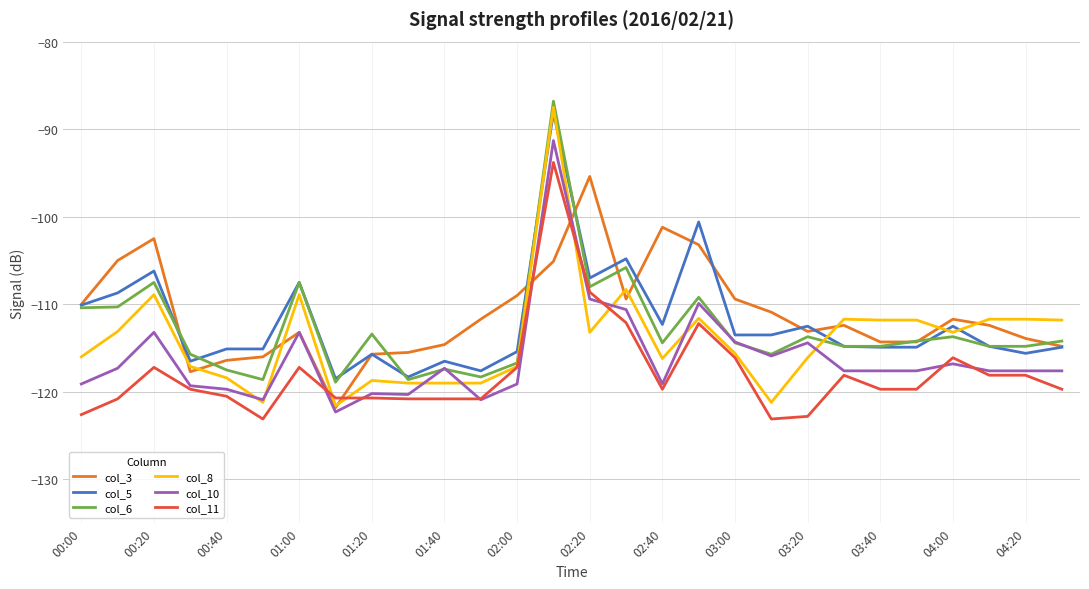

Which series has the largest range (max minus min)?

col_8